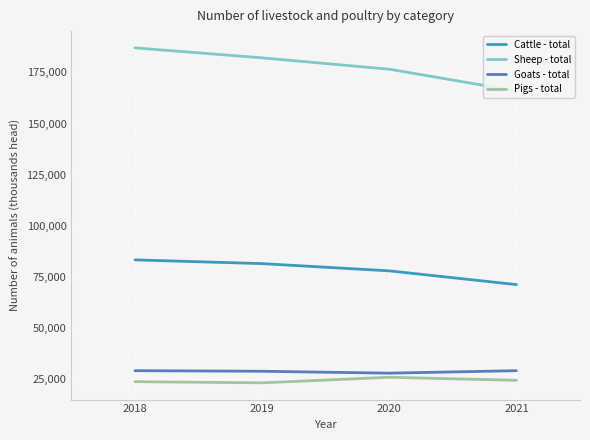

True or false: Cattle - total and Sheep - total cross at least once.

False